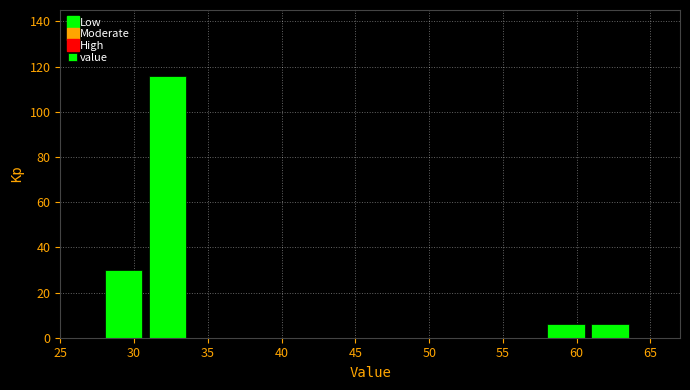

Reading left to right, transcribe this chart: for each bar, give the range it covers on the x-axis and its height. The values are not printed on the chart, so give them approximately, as read against the axis.

25 to 28: 0
28 to 31: 30
31 to 34: 116
34 to 37: 0
37 to 40: 0
40 to 43: 0
43 to 46: 0
46 to 49: 0
49 to 52: 0
52 to 55: 0
55 to 58: 0
58 to 61: 6
61 to 64: 6
64 to 67: 0